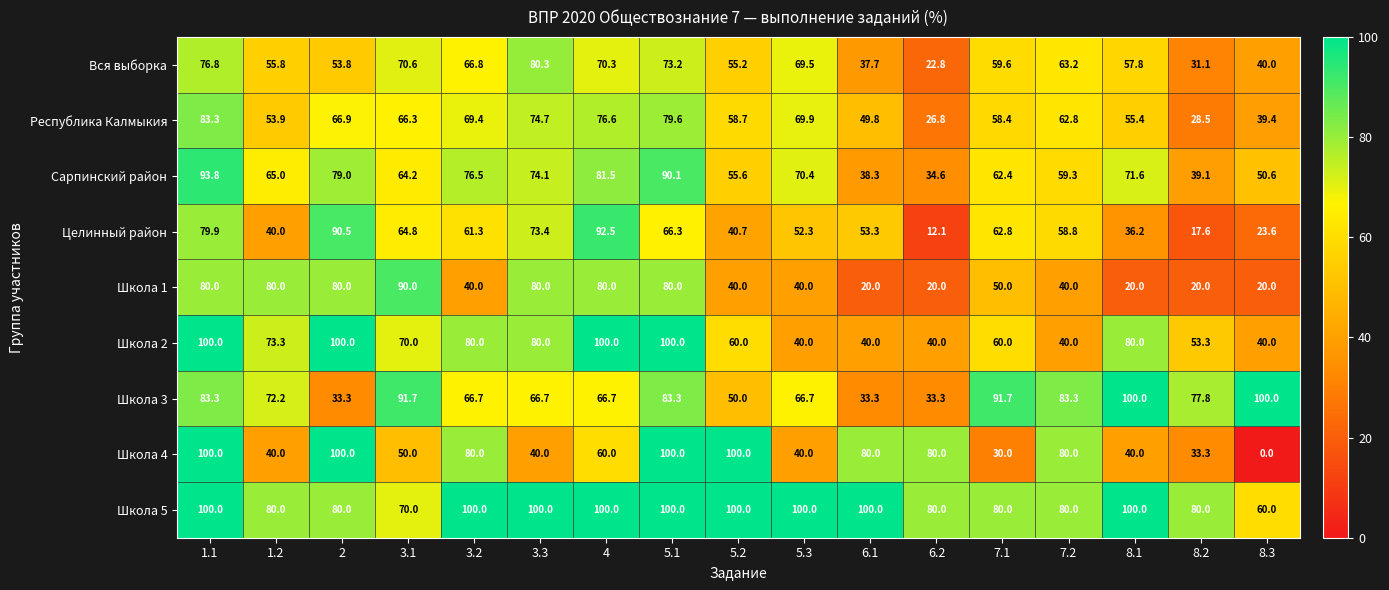

What is the difference between the second highest and minimum values in the Школа 3 series?

66.7